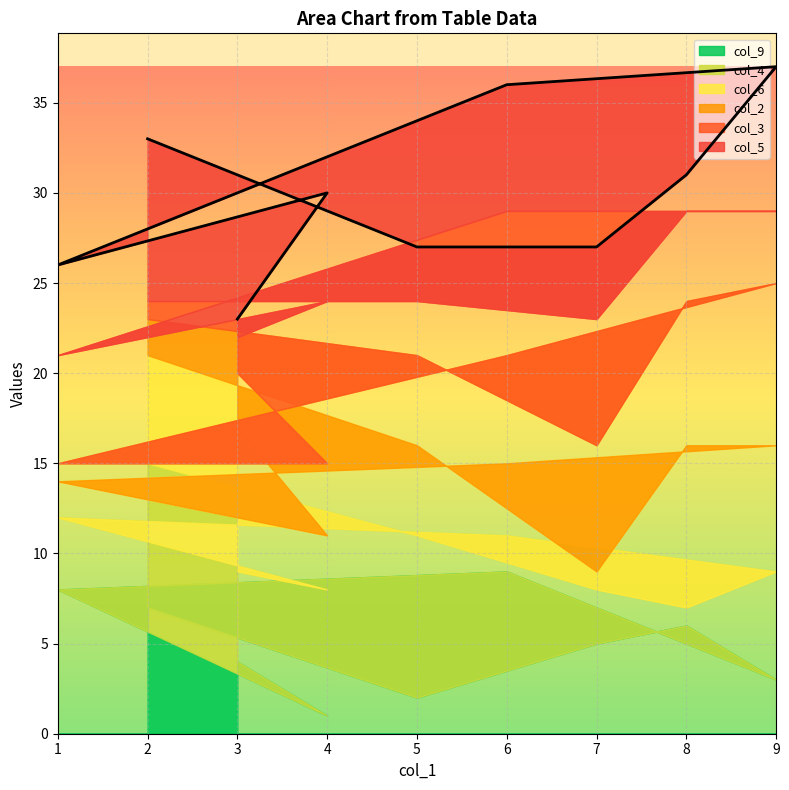

Count the number of categories in the chart.

9